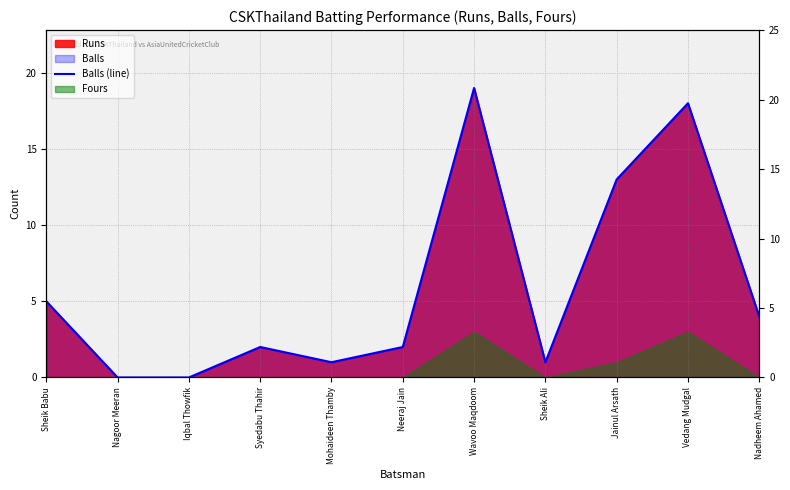

Which category has the highest value across all series?

Wavoo Maqdoom